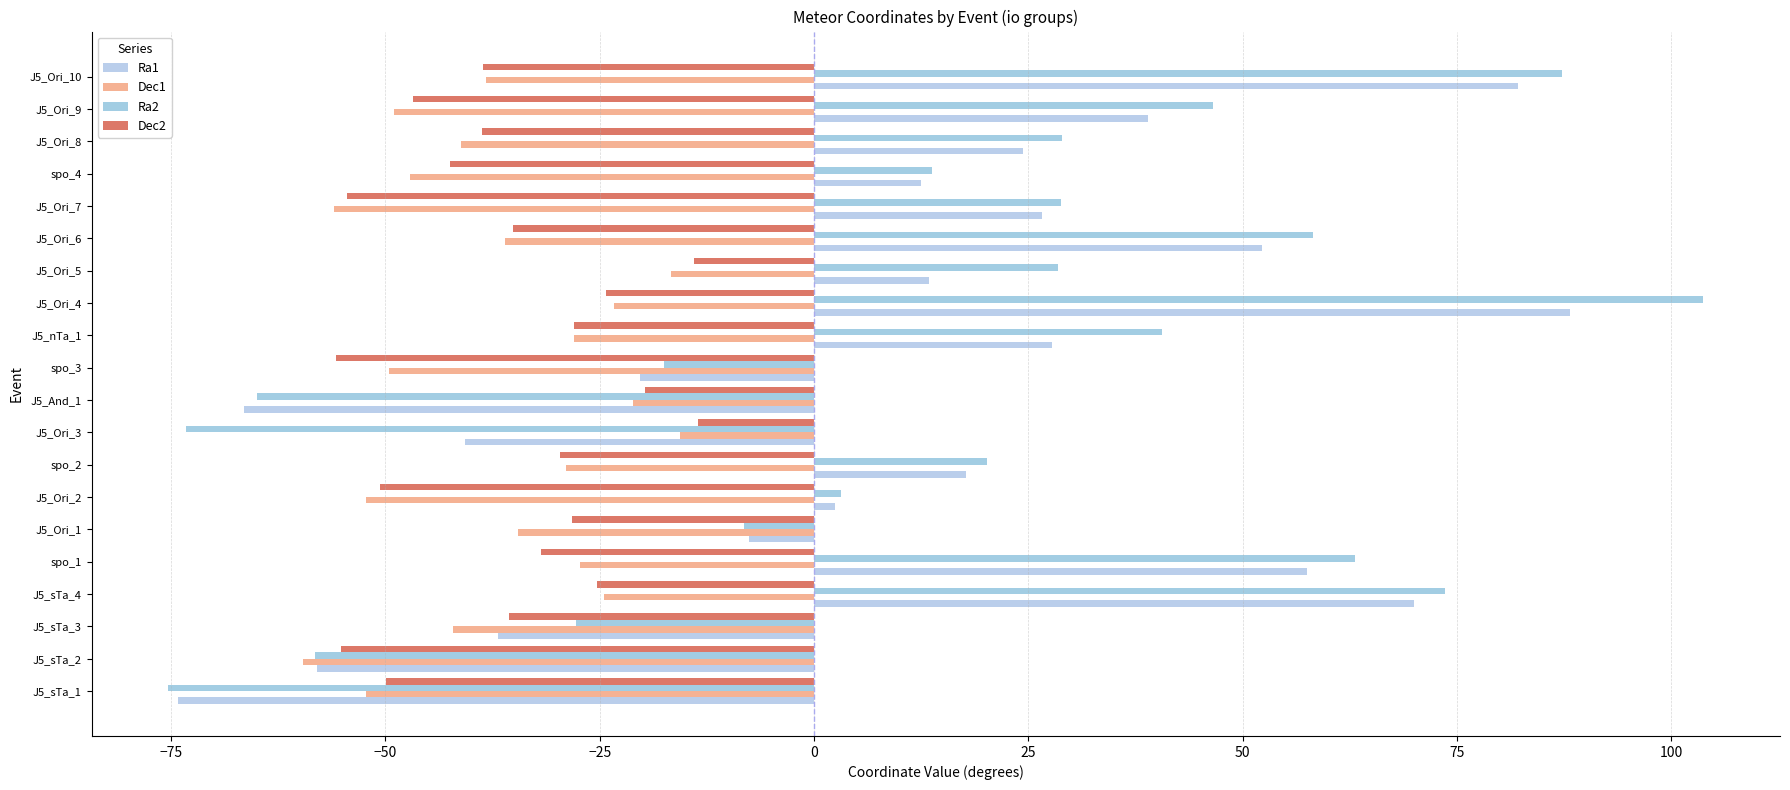

At which label does Ra1 reach its peak?

J5_Ori_4